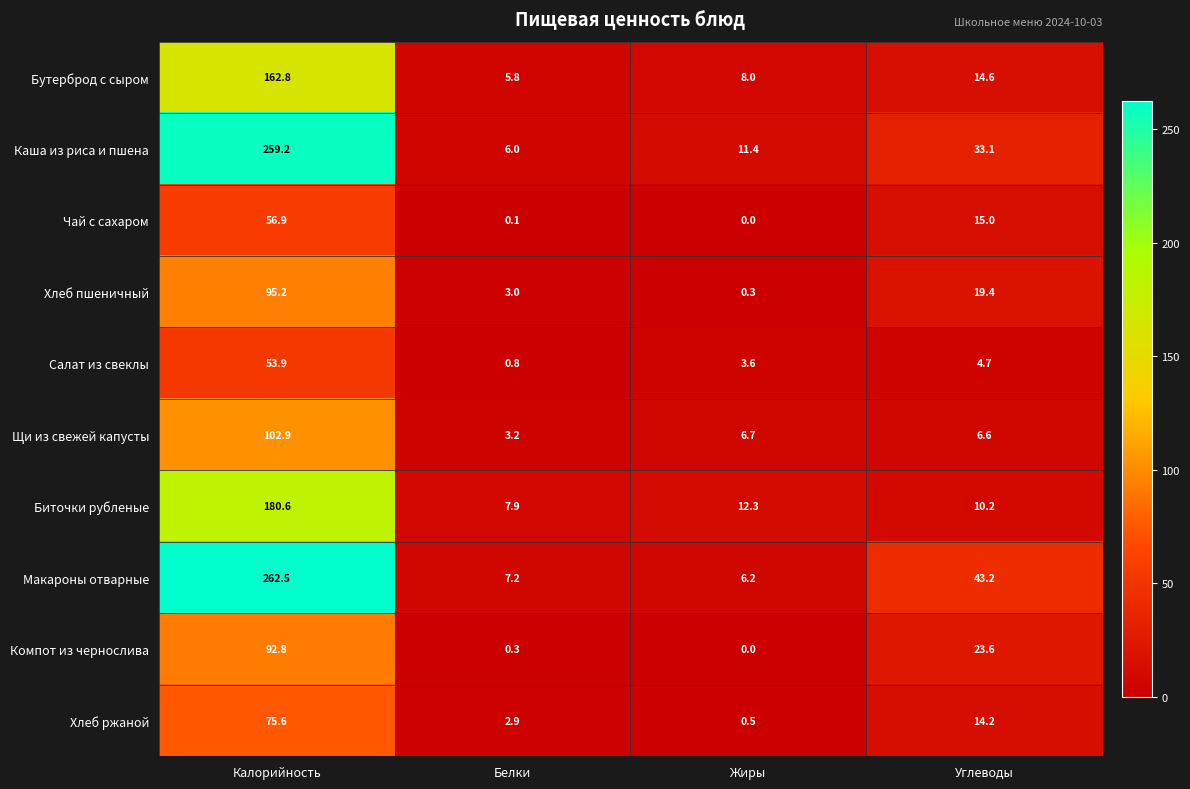

List the series in order of their peak value, lowest first.

Салат из свеклы, Чай с сахаром, Хлеб ржаной, Компот из чернослива, Хлеб пшеничный, Щи из свежей капусты, Бутерброд с сыром, Биточки рубленые, Каша из риса и пшена, Макароны отварные